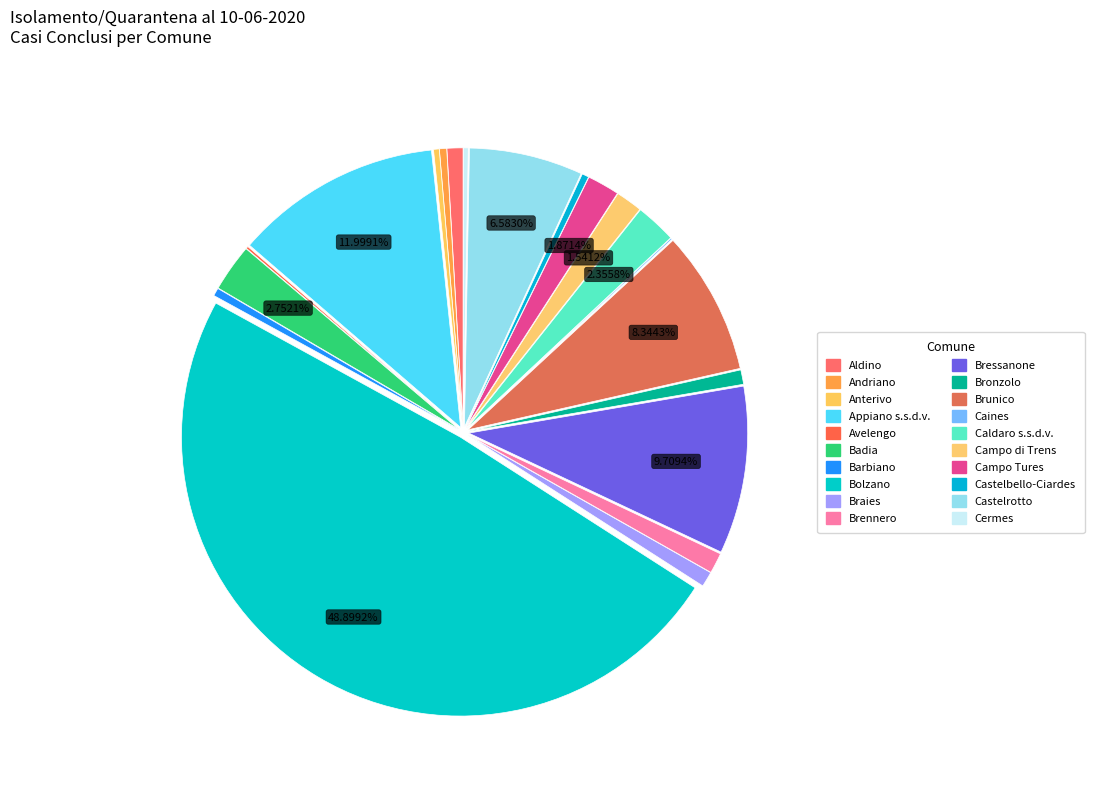

What percentage is the Appiano s.s.d.v. slice, to the nearest percent?

12%